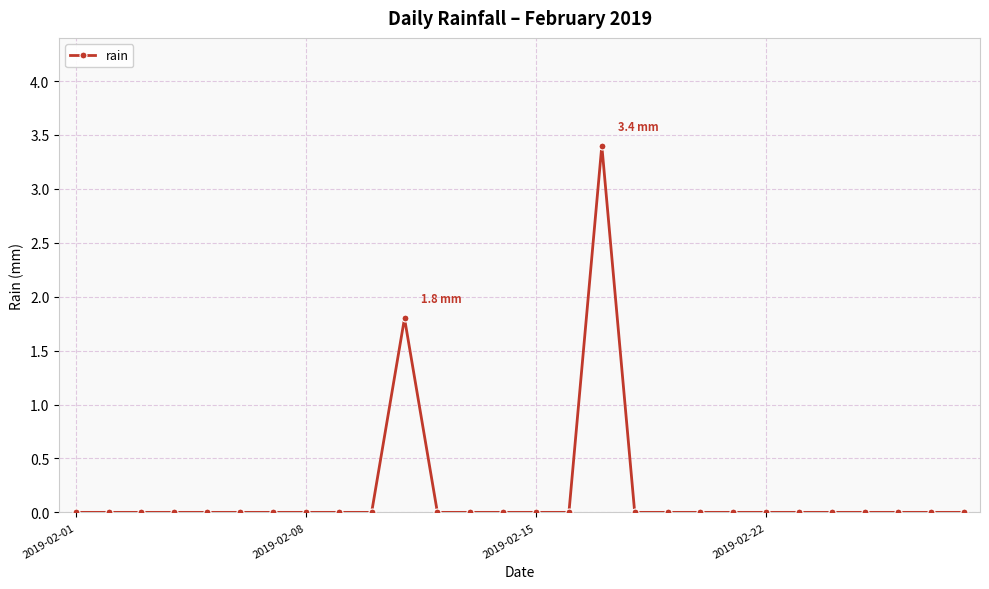

What is the difference between the maximum and minimum values?

3.4